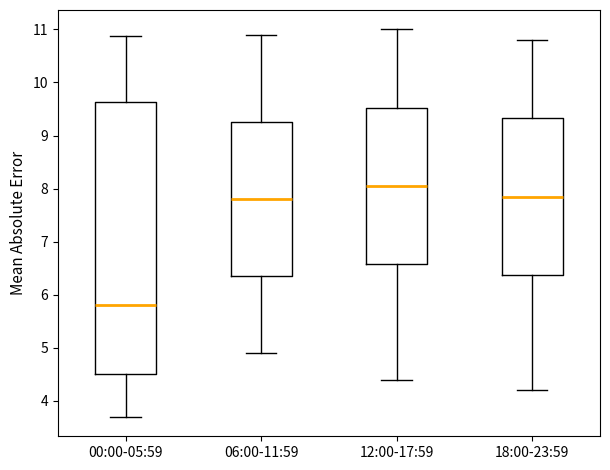

Where is the upper edge of the box for 00:00-05:59 on the y-axis? The values are not printed on the chart, so give them approximately, as read against the axis.

9.6